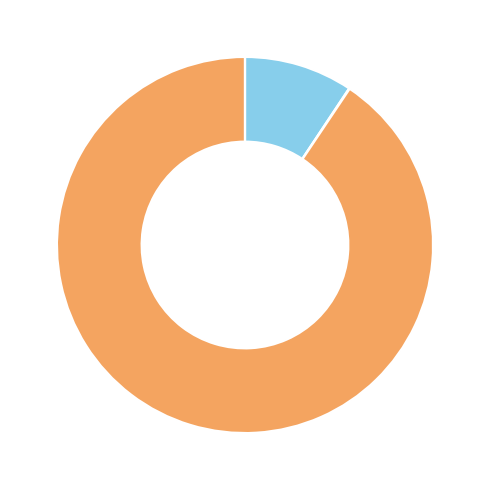

Does any single category account for the majority?

Yes